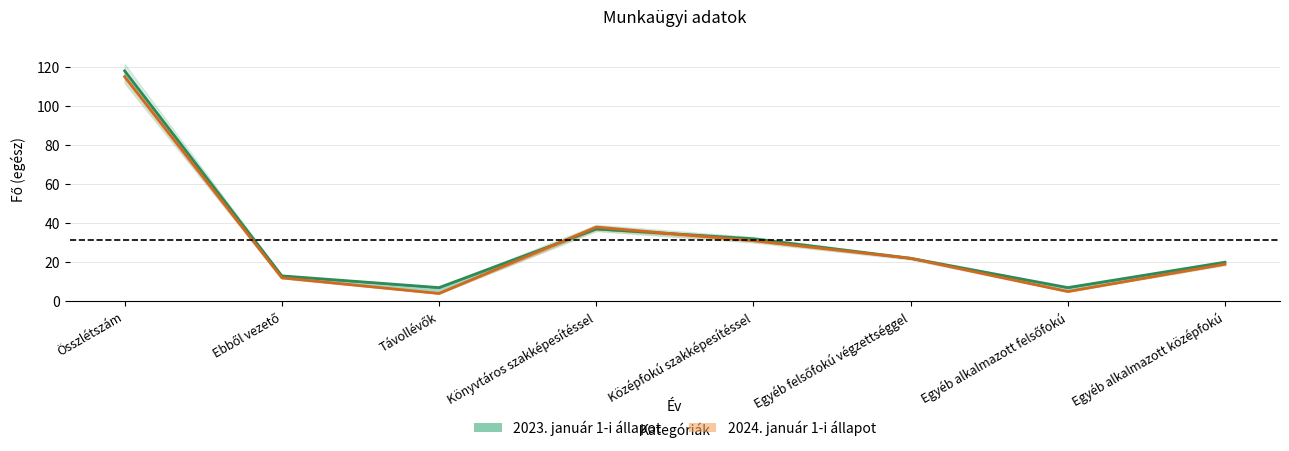

True or false: 2023. január 1. has more than 0 points higher than both neighbors.

True